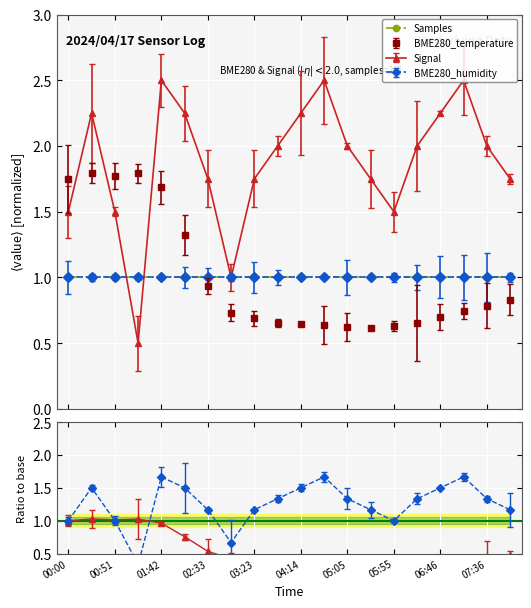

Which series has the largest total across all categories?

Signal